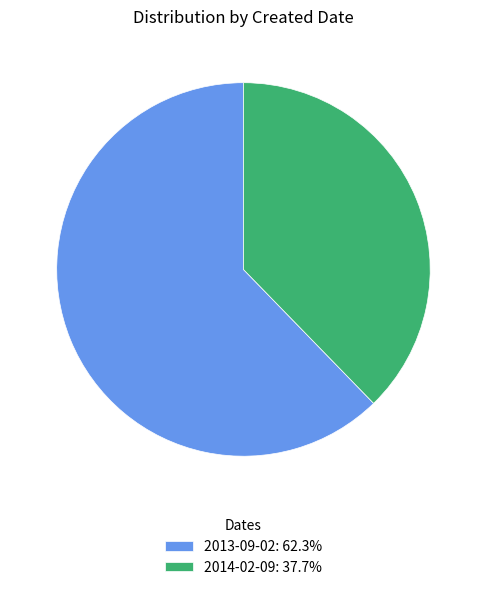

Combined, do 2014-02-09: 37.7% and 2013-09-02: 62.3% account for over 50%?

Yes